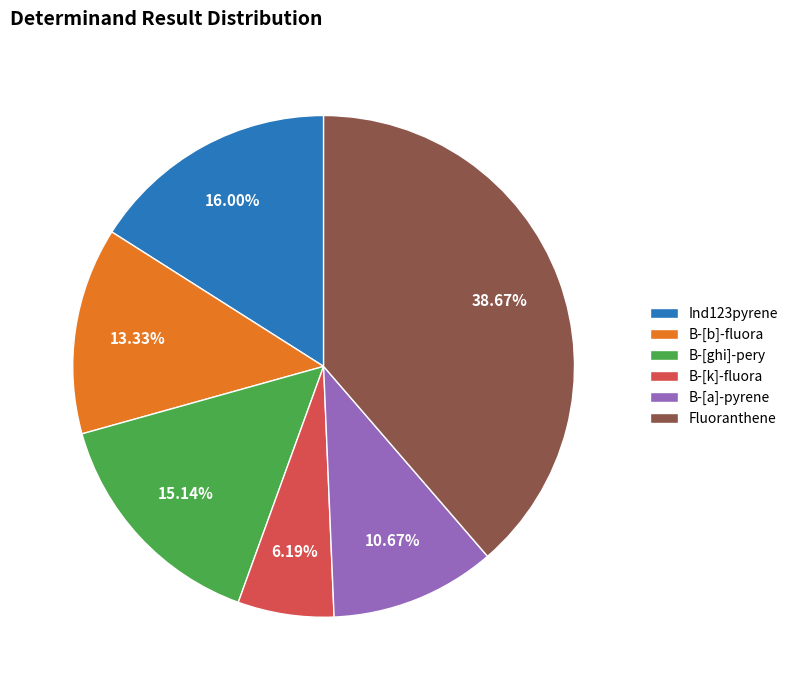

To the nearest percent, what is the difference between the Ind123pyrene and B-[a]-pyrene slice percentages?

5%